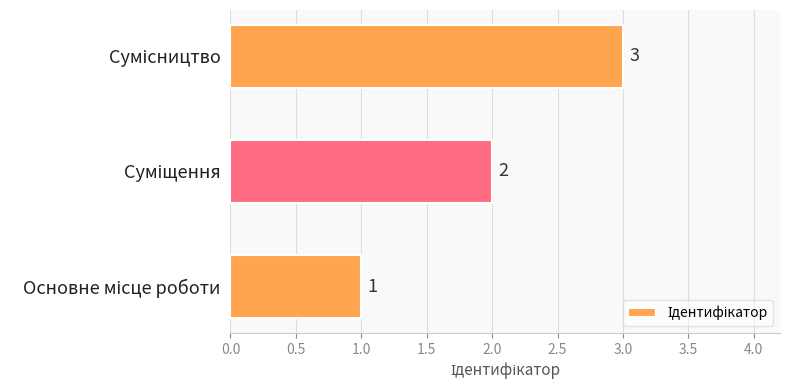

Count the values in the range 1 to 3.

3